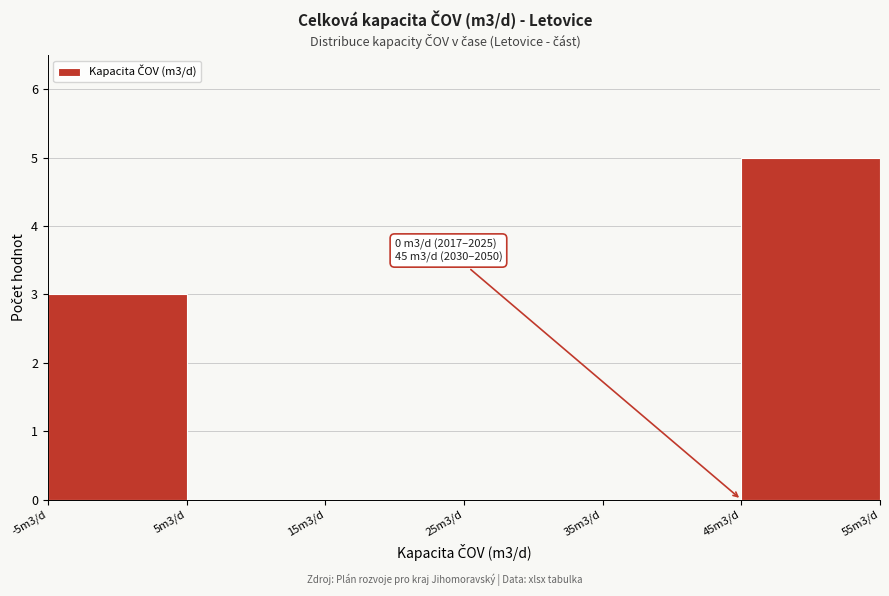

Reading left to right, list all the values displayed in this chart.

-5m3/d=3	5m3/d=0	15m3/d=0	25m3/d=0	35m3/d=0	45m3/d=5